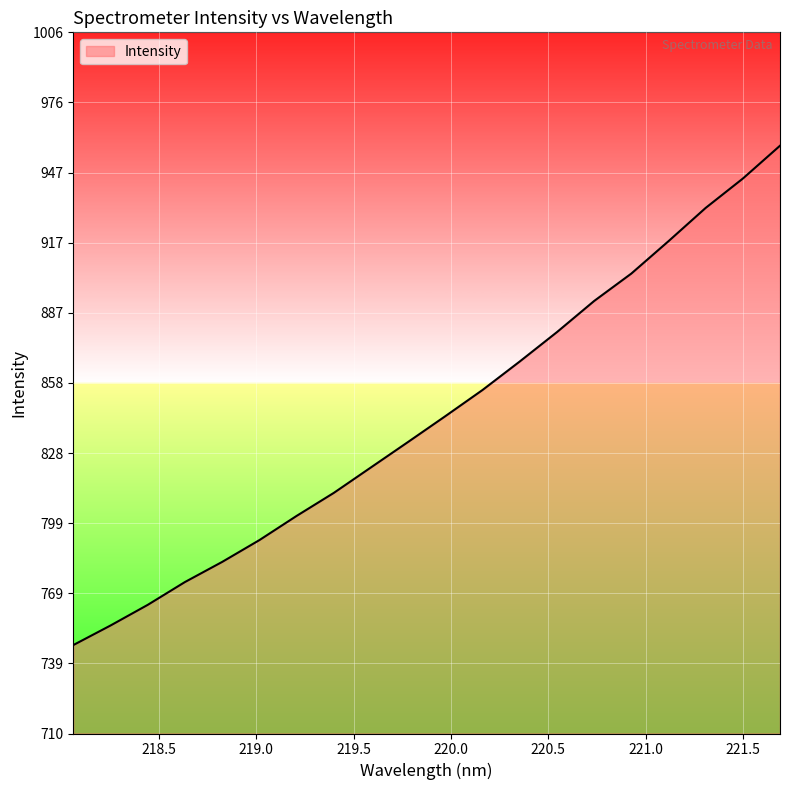

What is the greatest value displayed?

958.0